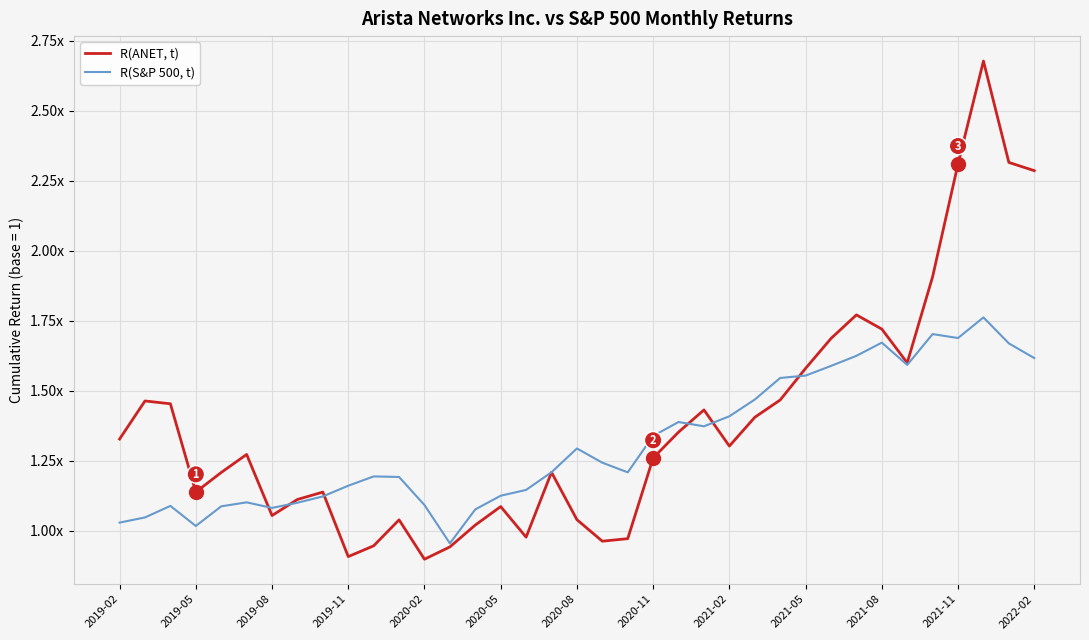

List the series in order of their overall mean, lowest first.

R(S&P 500, t), R(ANET, t)